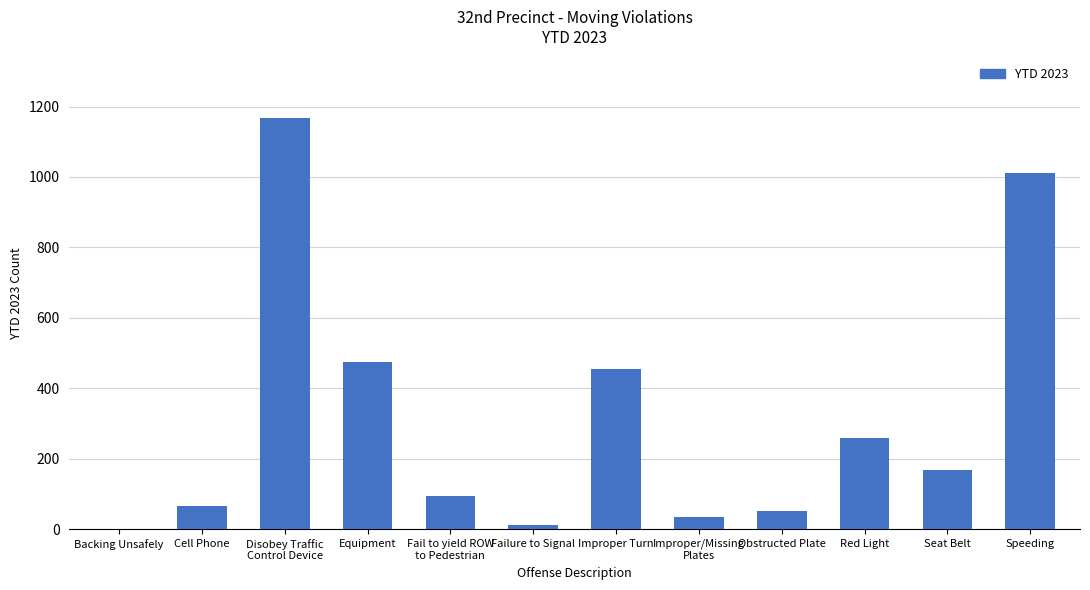

Which category has the highest value across all series?

Disobey Traffic
Control Device